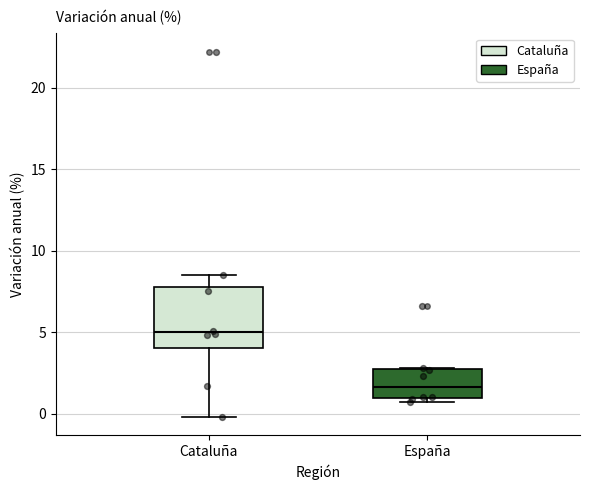

Where does the median line of the box for Cataluña sit on the y-axis? The values are not printed on the chart, so give them approximately, as read against the axis.

5.0